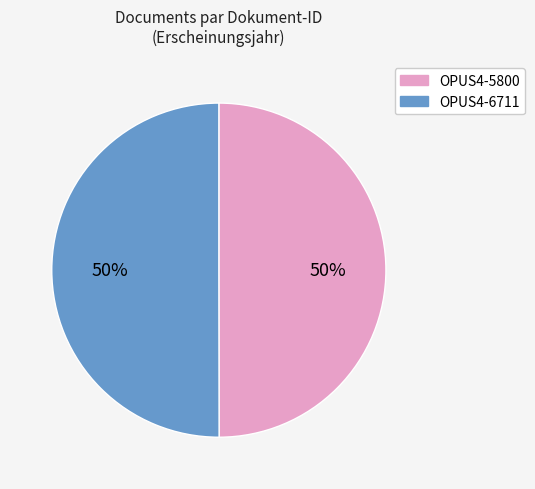

How many slices are in this pie chart?

2